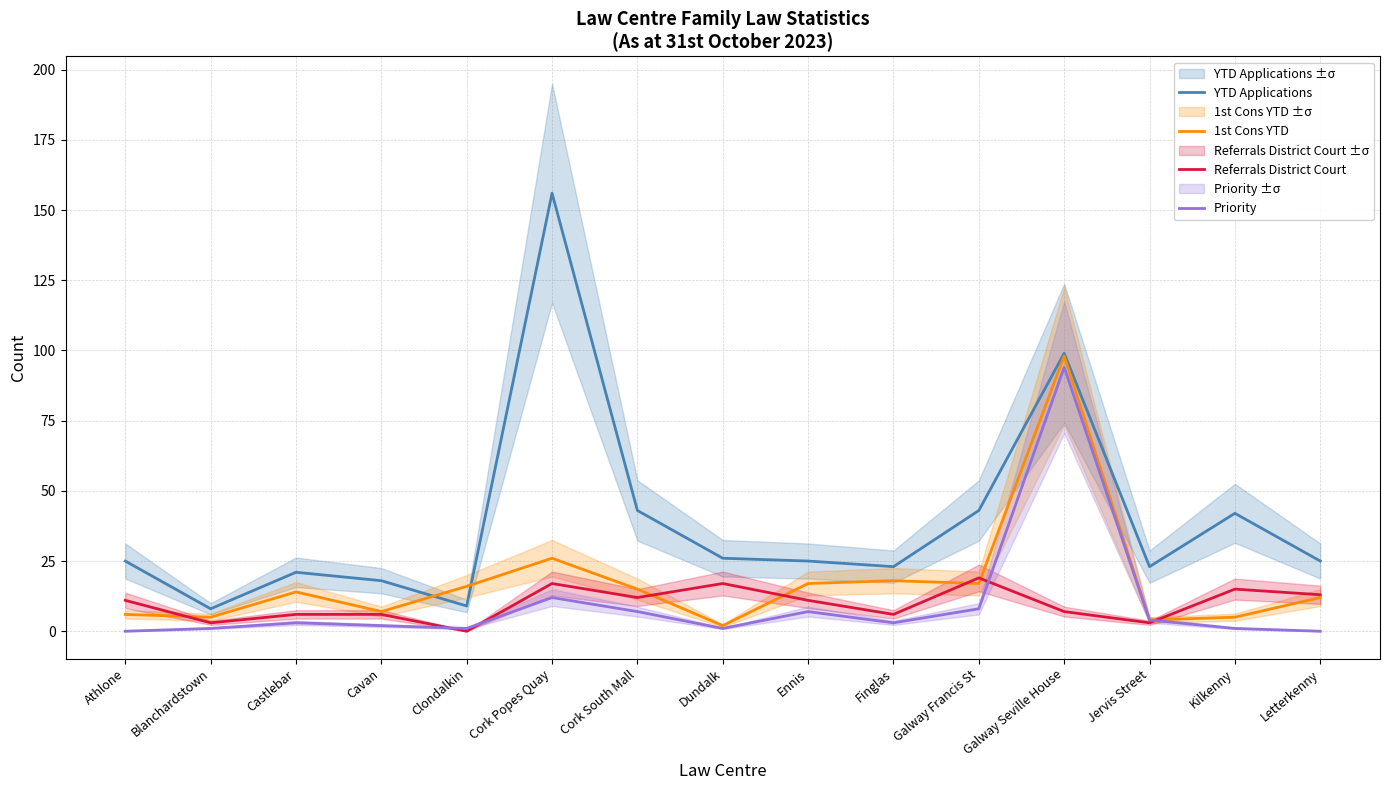

How many interior local valleys does the 1st Cons YTD series have?

5